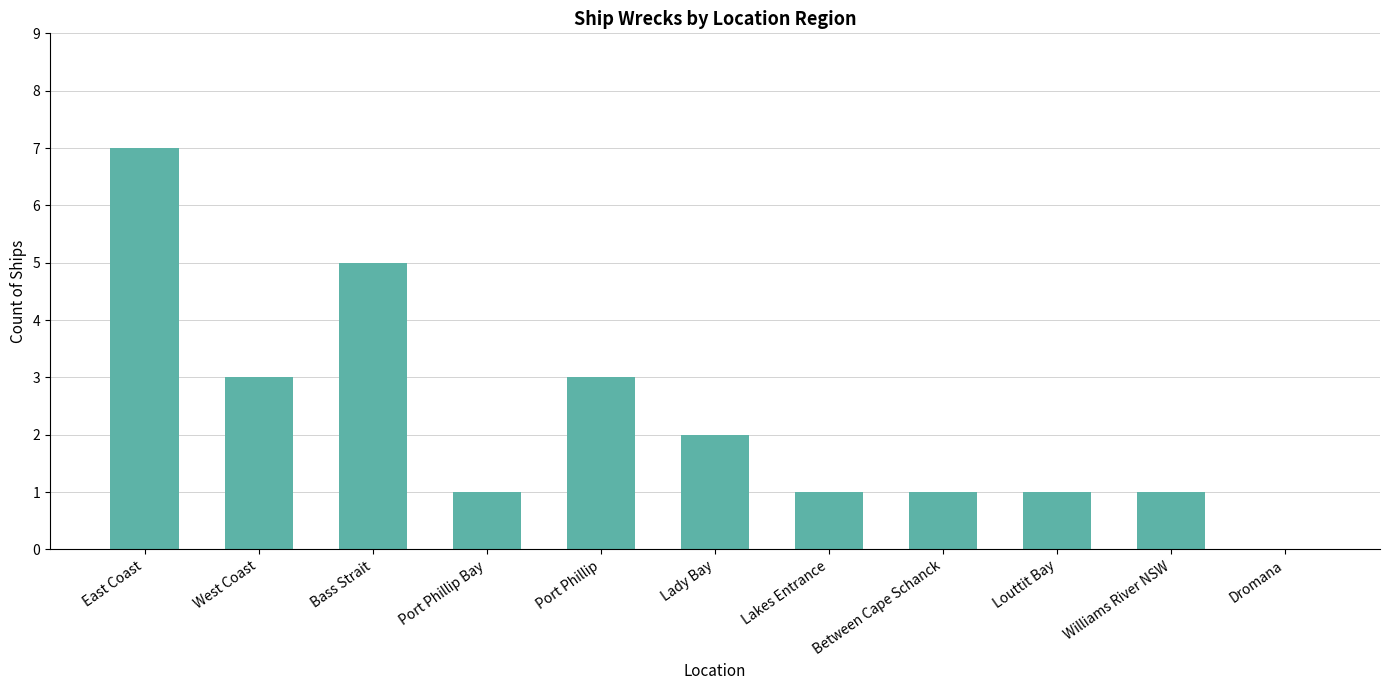

Is it true that the value at Williams River NSW is 0?

False